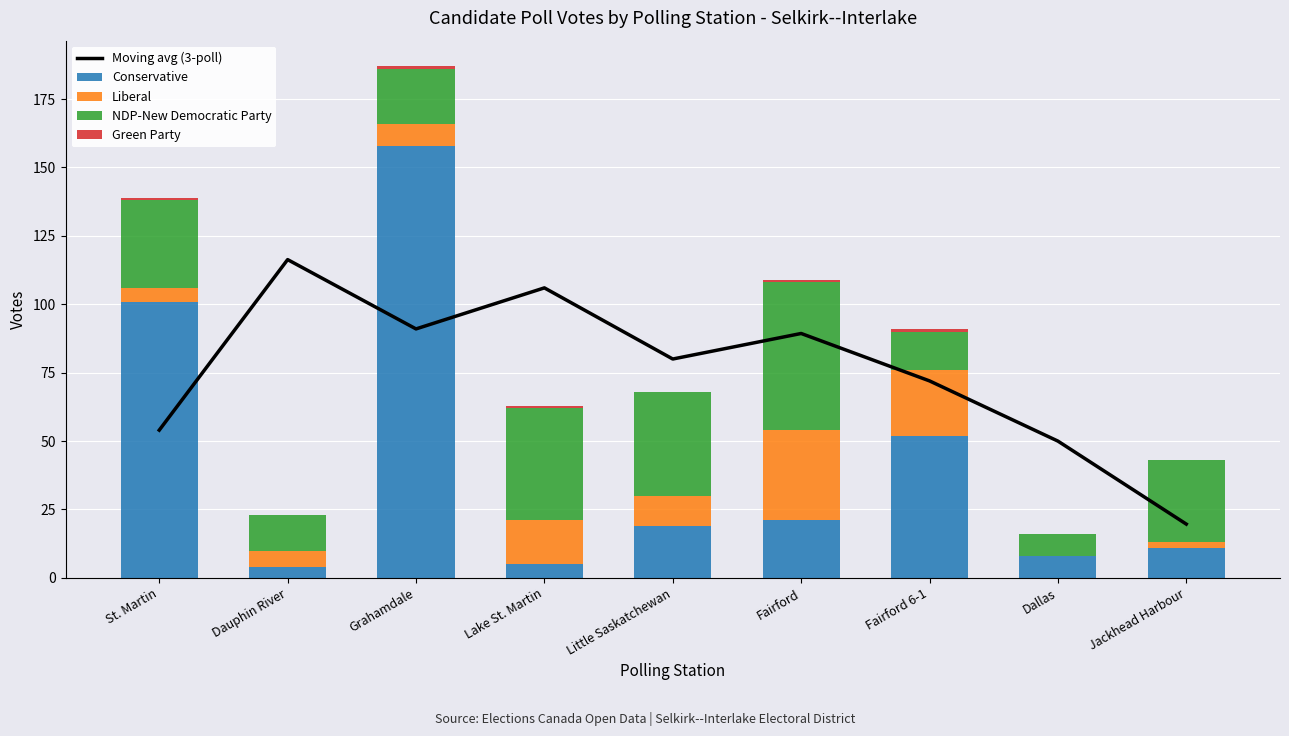

What is the difference between the maximum and minimum values in the Green Party series?

1.0